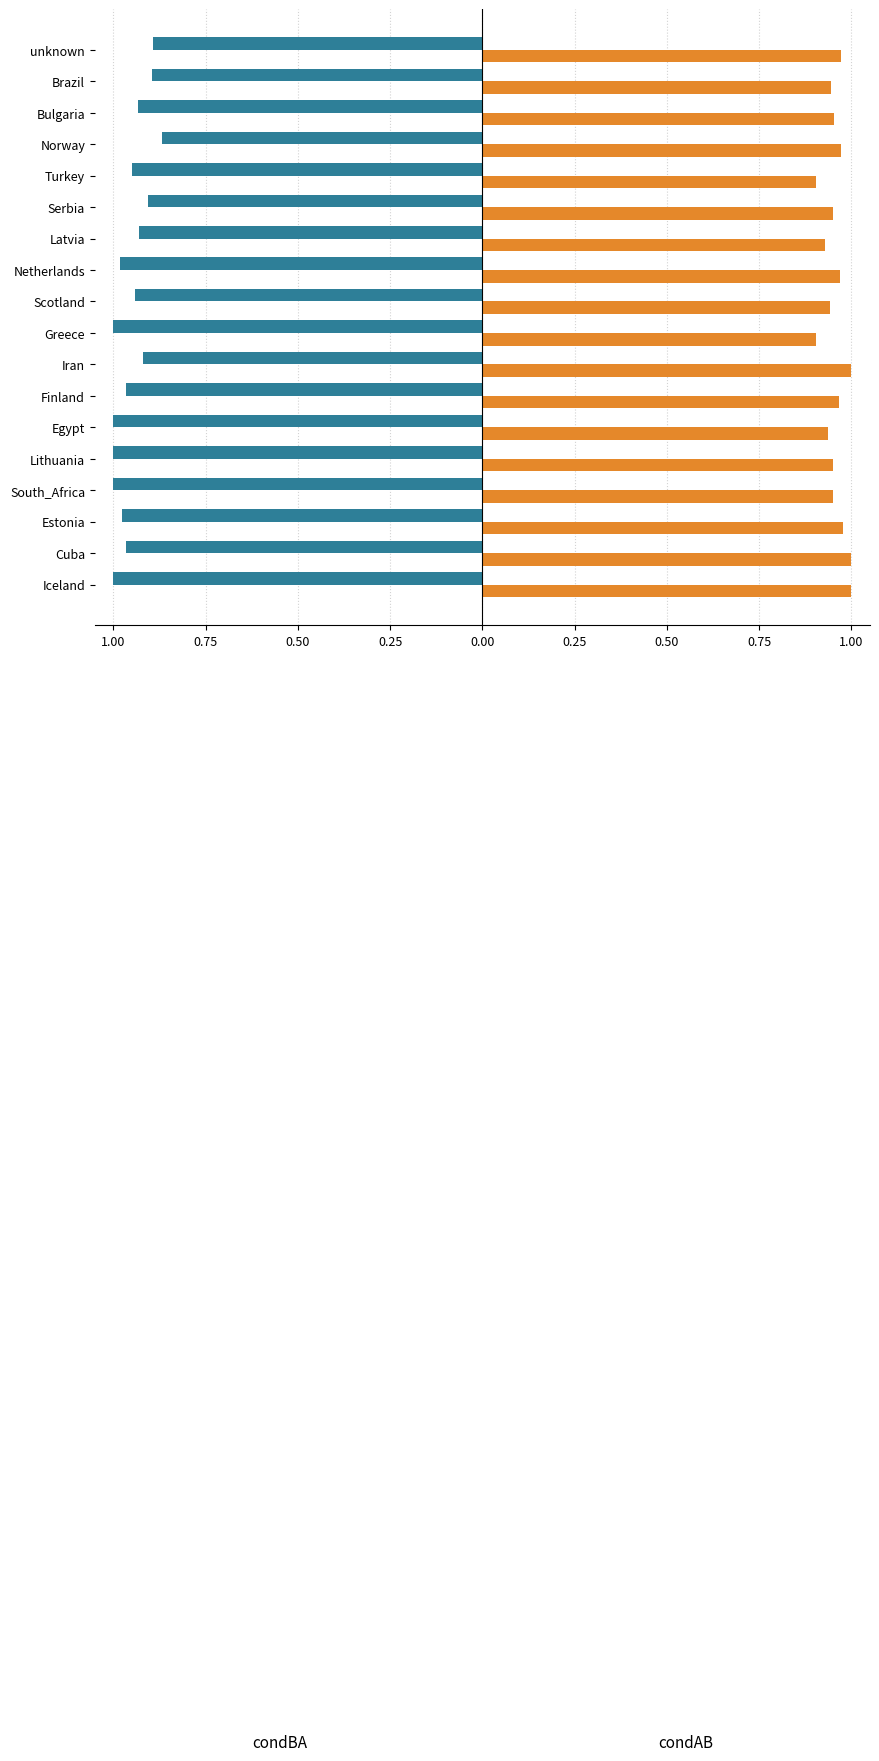

What is the greatest value displayed?

1.0